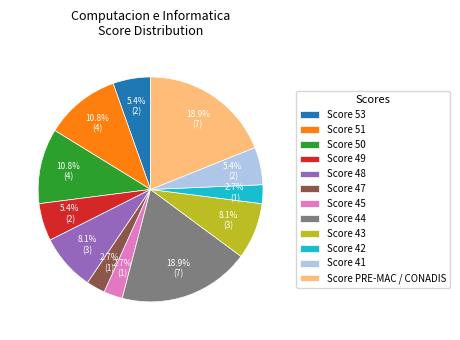

To the nearest percent, what is the average slice percentage?

8%